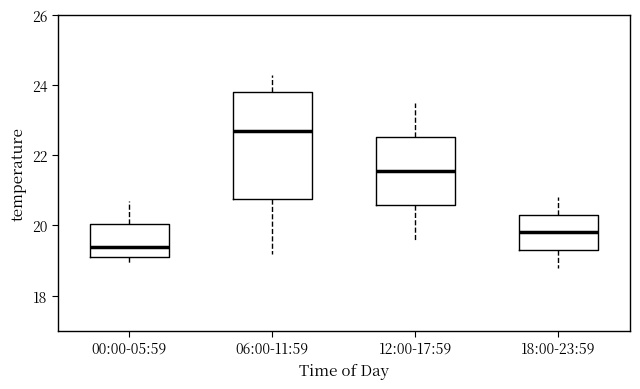

Which box has the lowest median line?

00:00-05:59